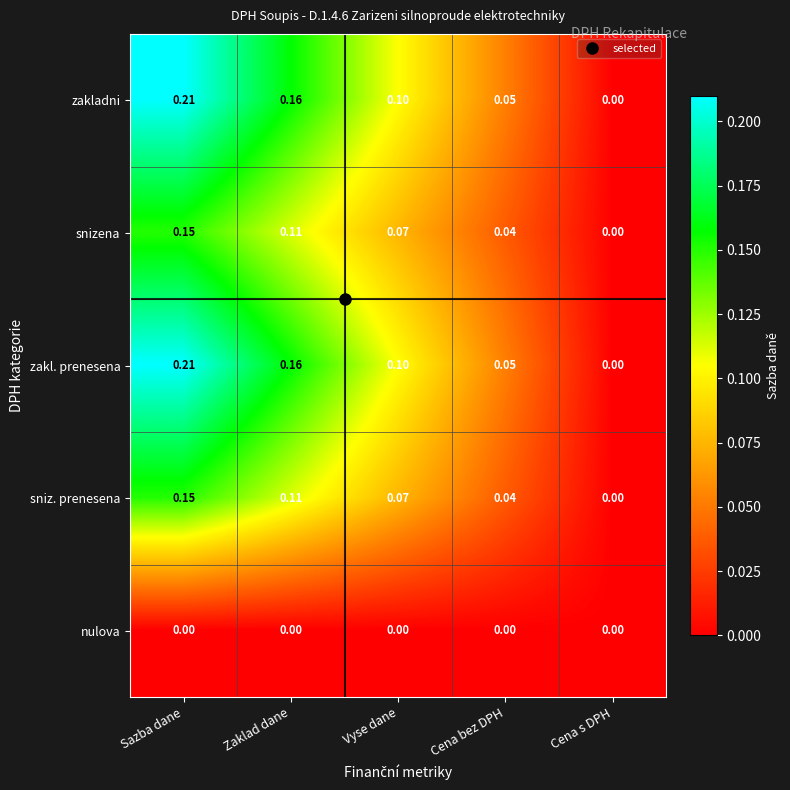

List the labels in order of snizena value, largest first.

Sazba dane, Zaklad dane, Vyse dane, Cena bez DPH, Cena s DPH